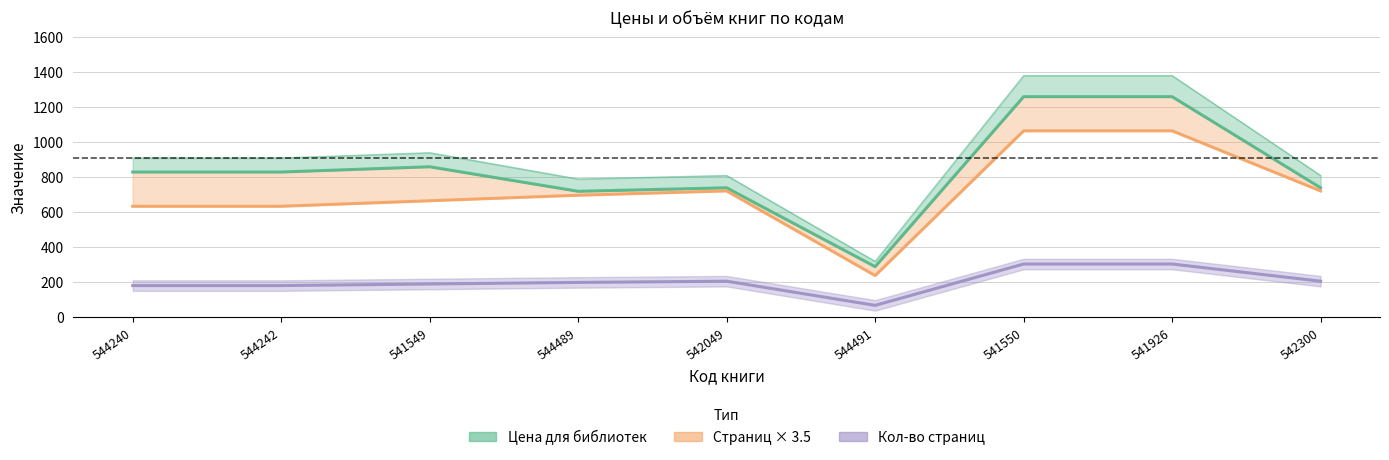

Does the chart display data point markers on the line(s)?

No